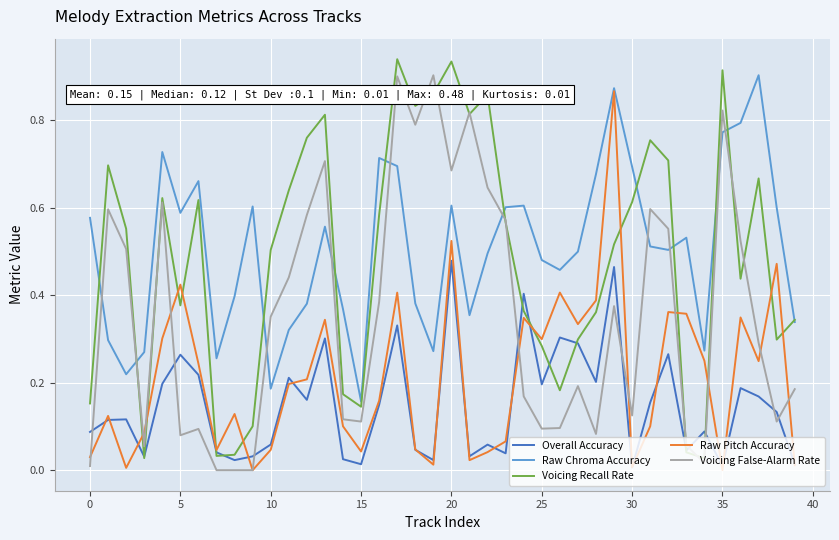

True or false: Raw Chroma Accuracy and Overall Accuracy intersect in this chart.

False